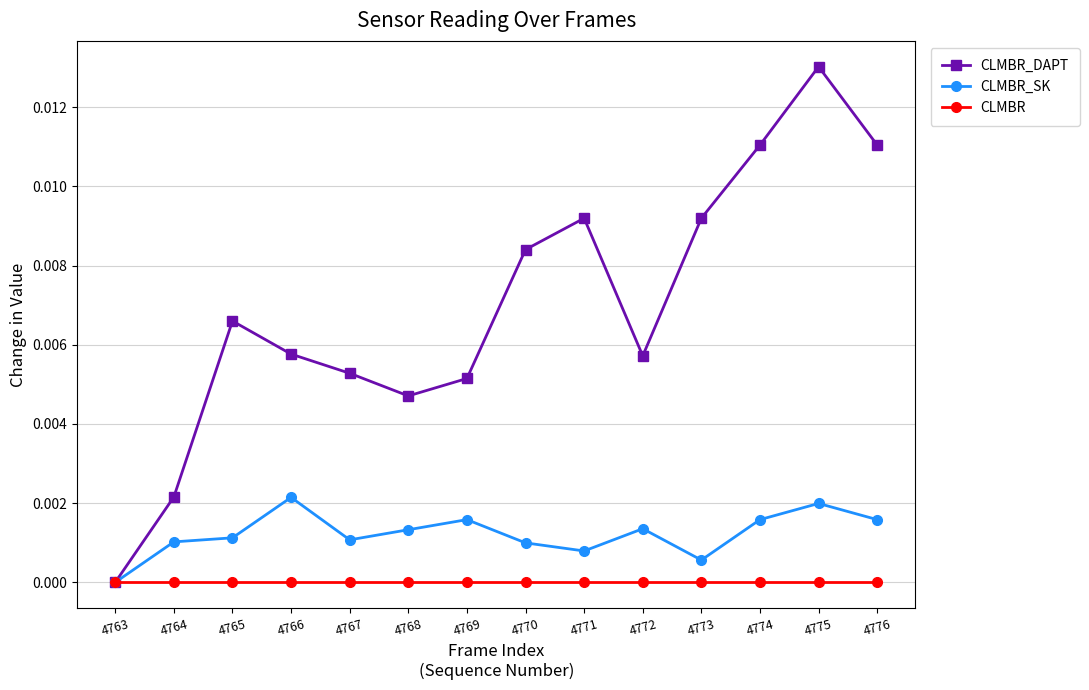

True or false: CLMBR_SK has more than 2 interior local peaks.

True